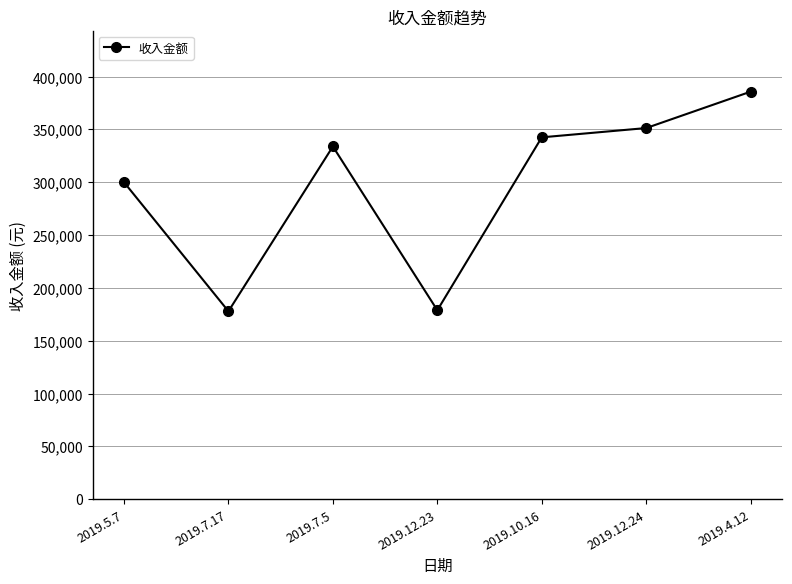

Is it true that the value at 2019.12.23 is 276028.1?

False